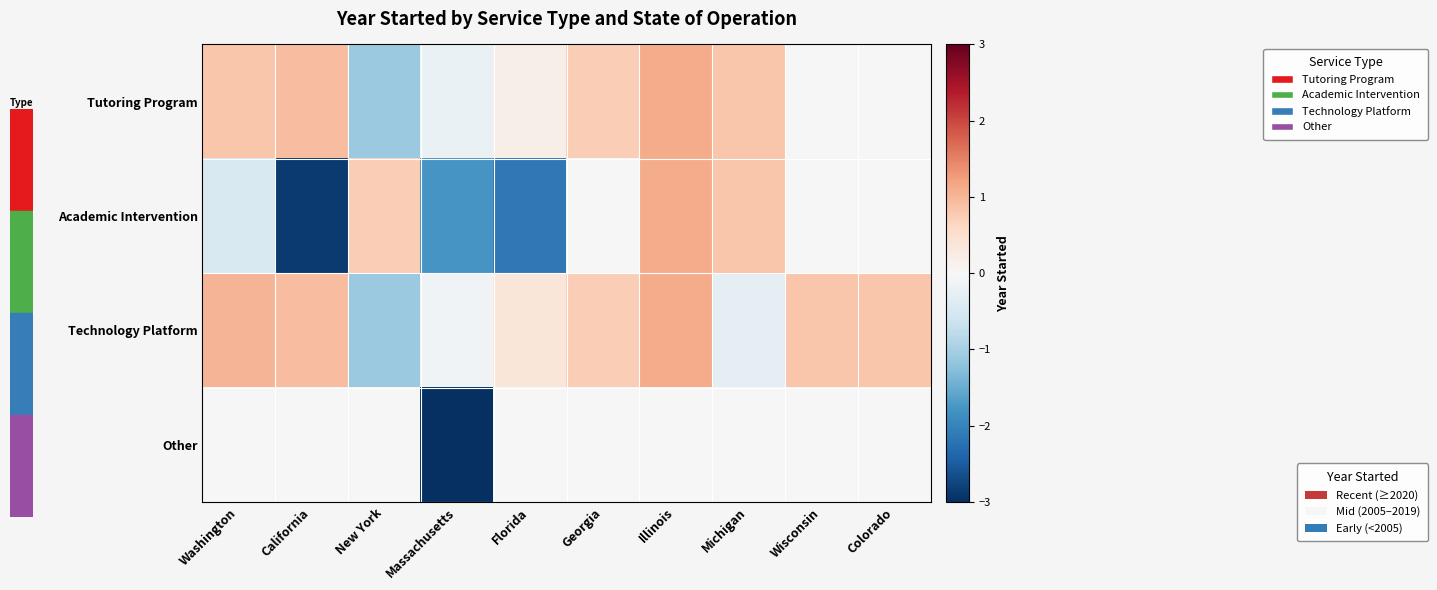

Which series changed the most between Massachusetts and Florida?

Other